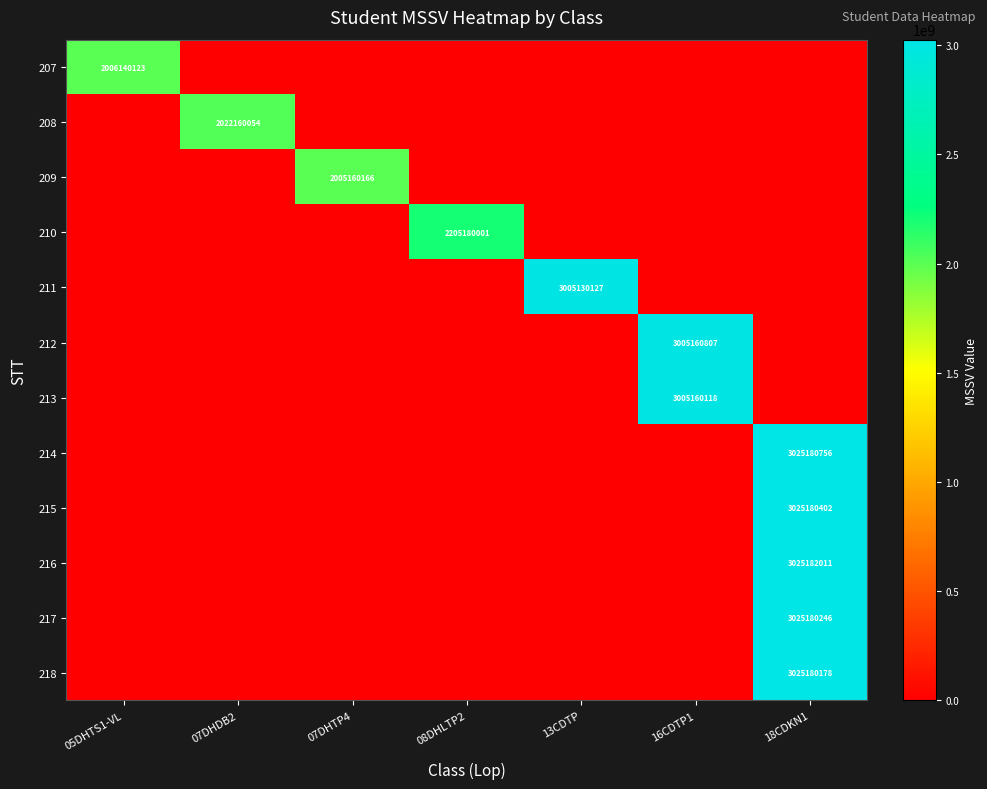

Is it true that 210 equals 0 at 07DHDB2?

True